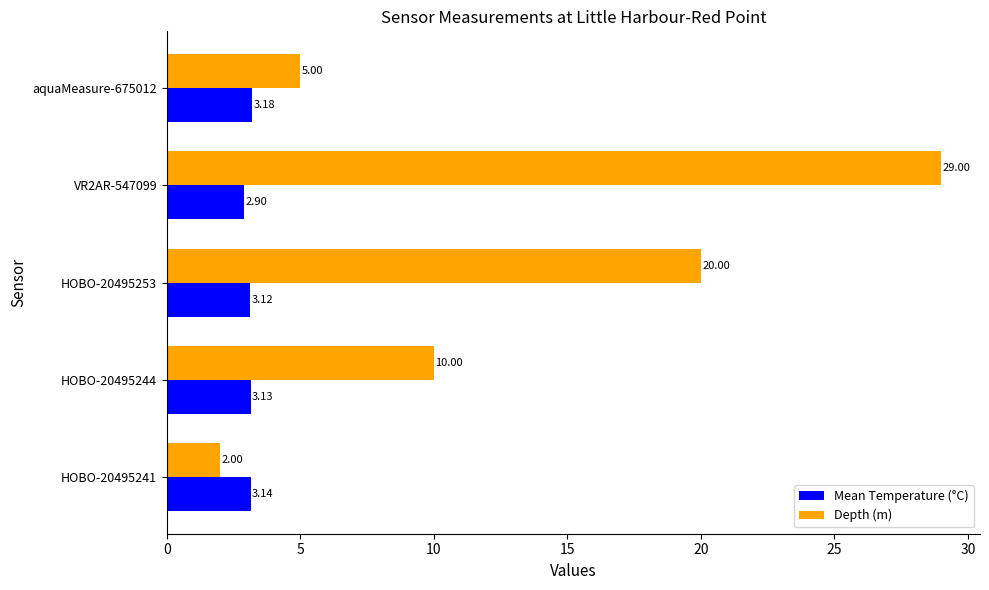

At which category is the sum across all series the highest?

VR2AR-547099